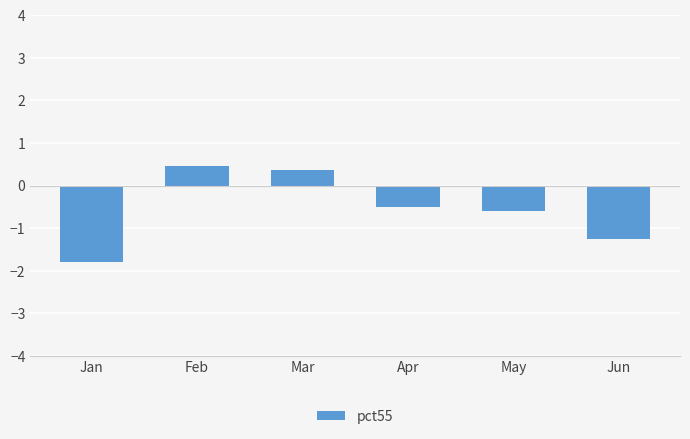

How many bars are there in total?

6